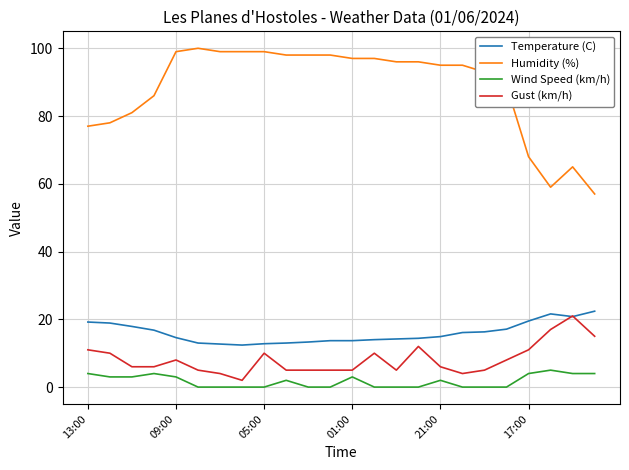

True or false: Temperature (C) and Wind Speed (km/h) intersect in this chart.

False